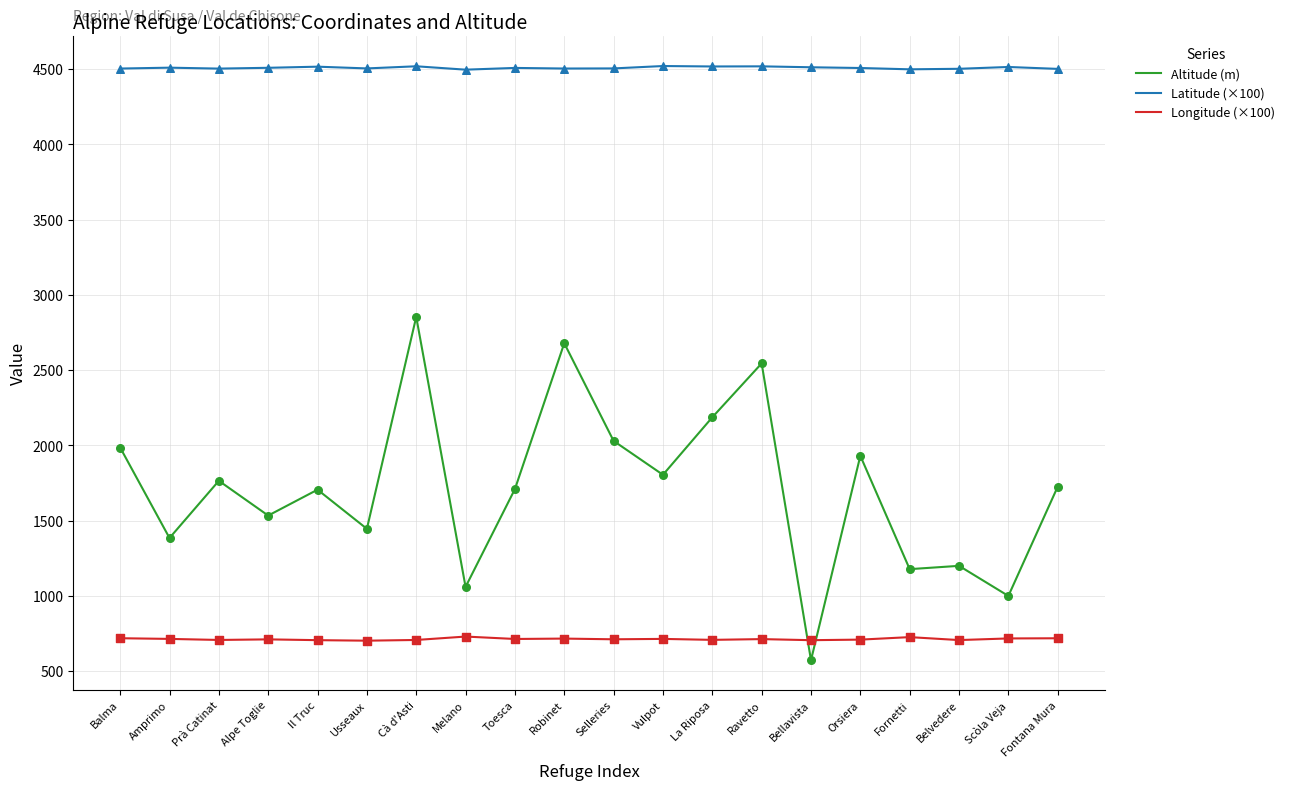

At which category is the sum across all series the highest?

Cà d'Asti